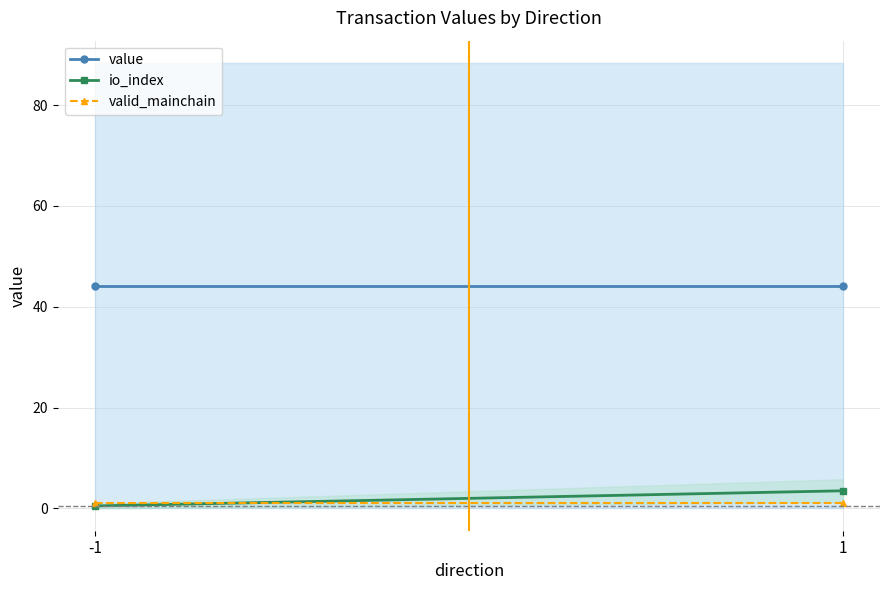

How many series are shown in this chart?

3